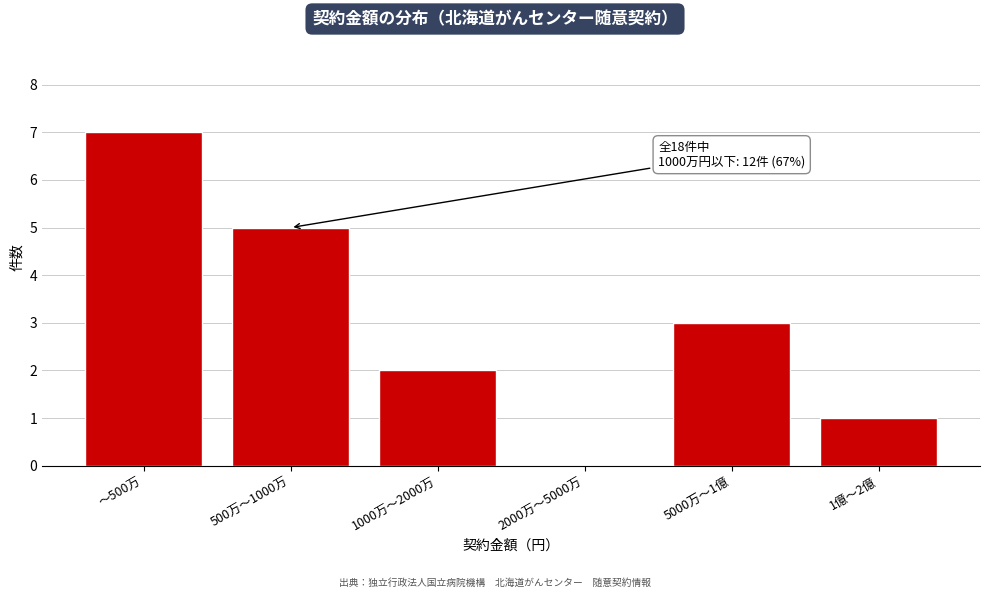

Reading right to left, transcribe all the data shown in this chart.

1億〜2億=1	5000万〜1億=3	2000万〜5000万=0	1000万〜2000万=2	500万〜1000万=5	〜500万=7